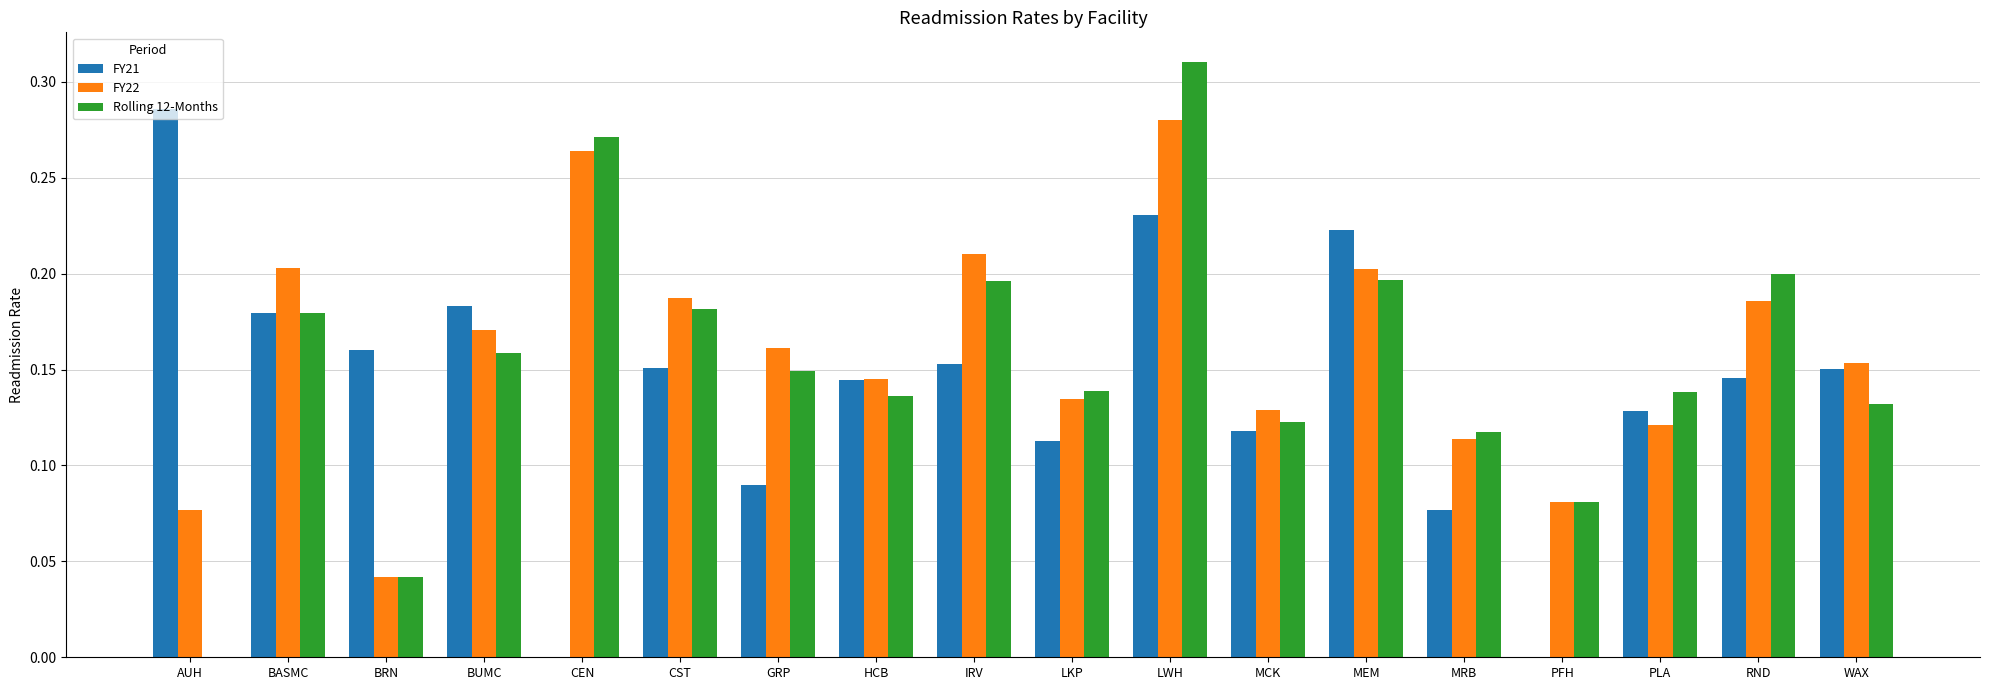

At which category is the sum across all series the highest?

LWH